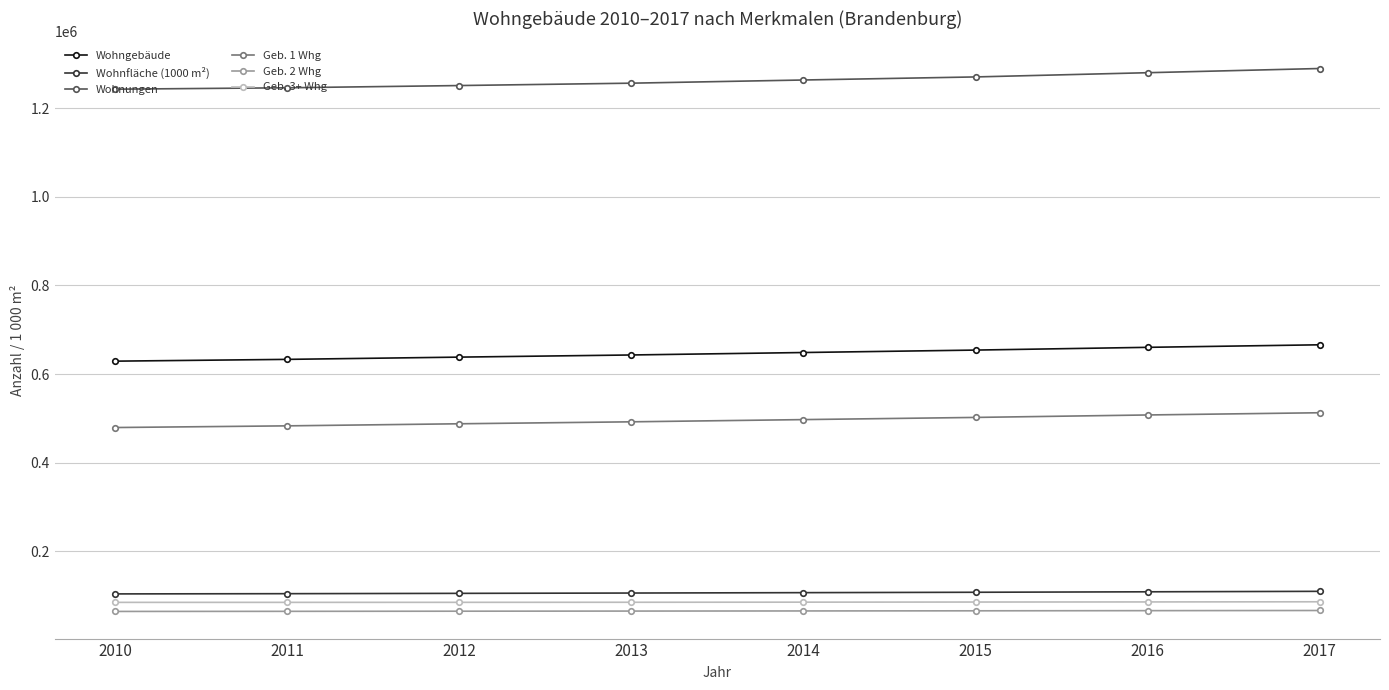

Does the chart display data point markers on the line(s)?

Yes